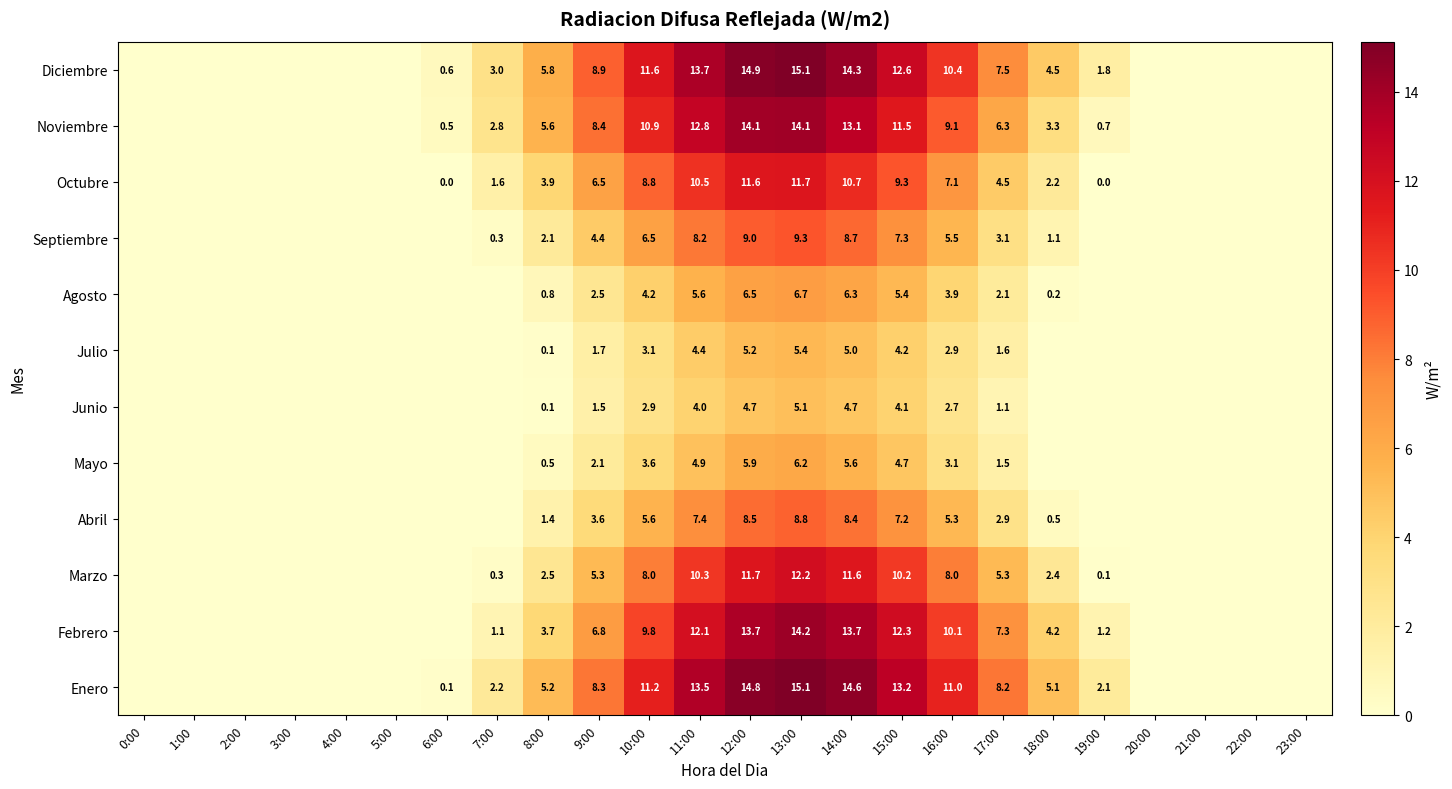

Rank the series at 14:00 from highest to lowest value.

Enero, Diciembre, Febrero, Noviembre, Marzo, Octubre, Septiembre, Abril, Agosto, Mayo, Julio, Junio